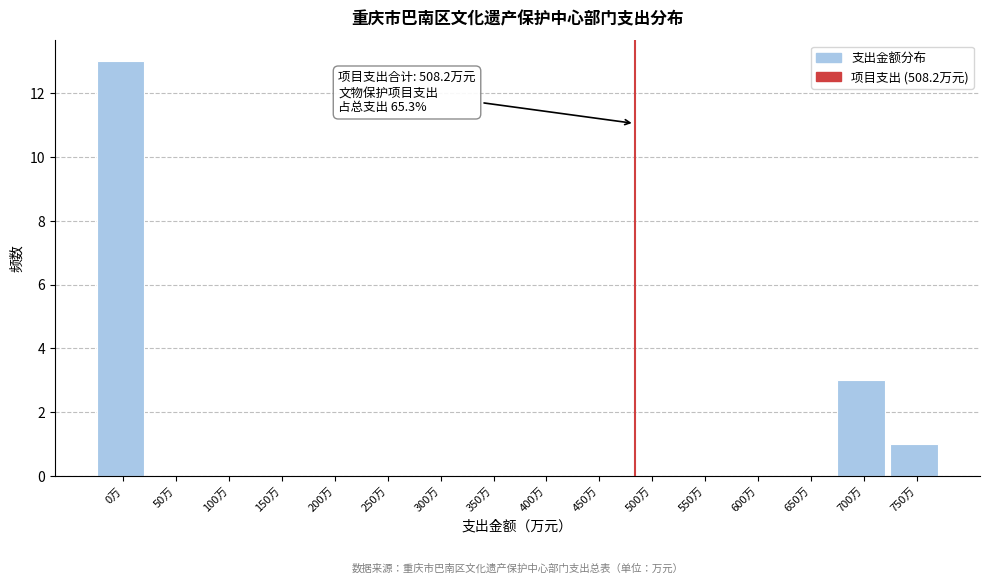

Reading left to right, list all the values displayed in this chart.

0万=13	50万=0	100万=0	150万=0	200万=0	250万=0	300万=0	350万=0	400万=0	450万=0	500万=0	550万=0	600万=0	650万=0	700万=3	750万=1